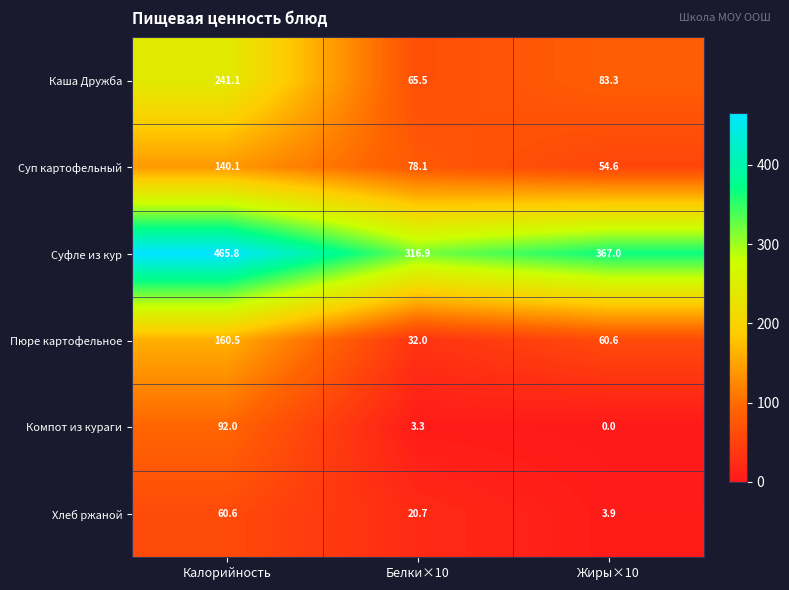

How many values in the Каша Дружба series exceed 83?

2